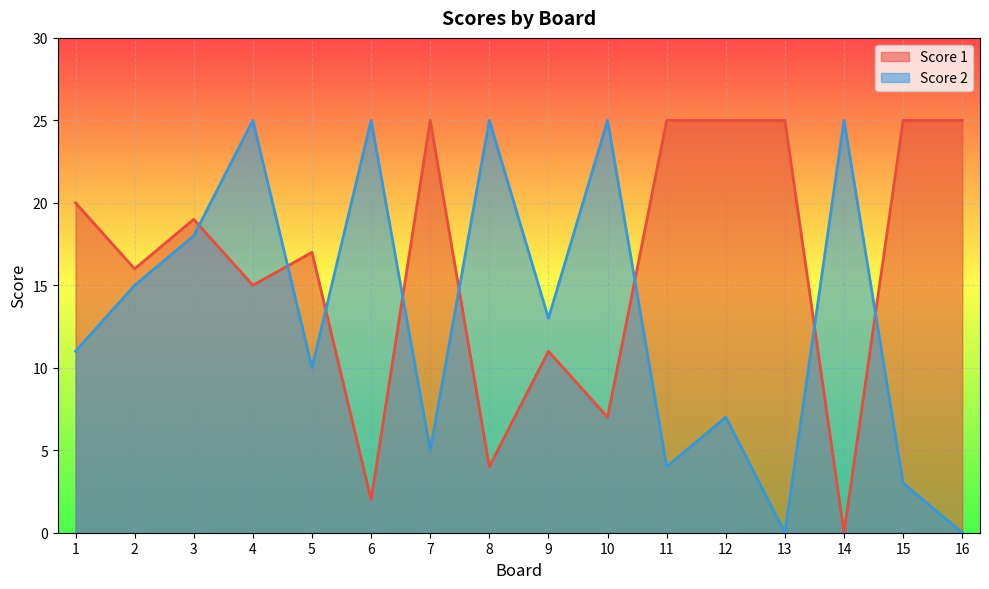

Where do Score 1 and Score 2 first cross each other?

3 and 4